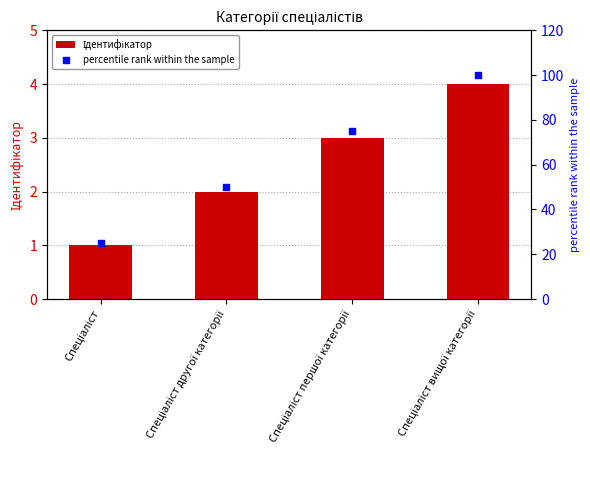

Which series has the largest total across all categories?

percentile rank within the sample